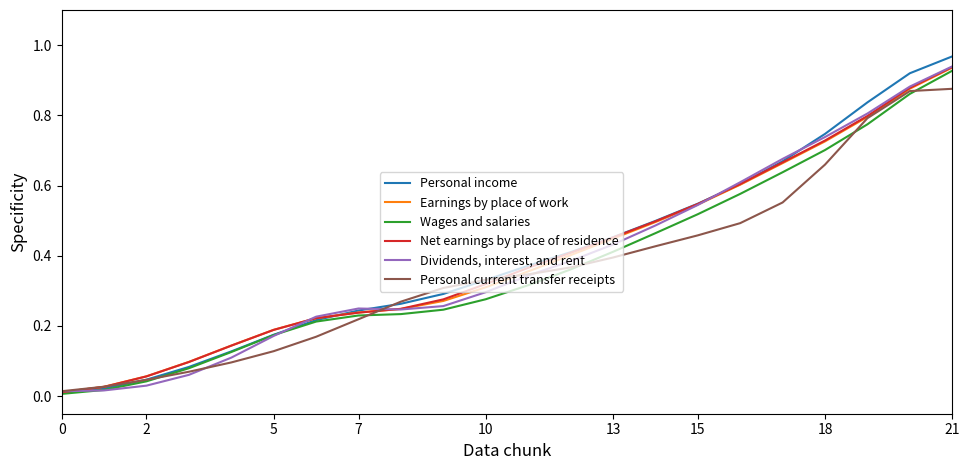

Rank the series by their maximum value, from lowest to highest.

Personal current transfer receipts, Wages and salaries, Earnings by place of work, Net earnings by place of residence, Dividends, interest, and rent, Personal income